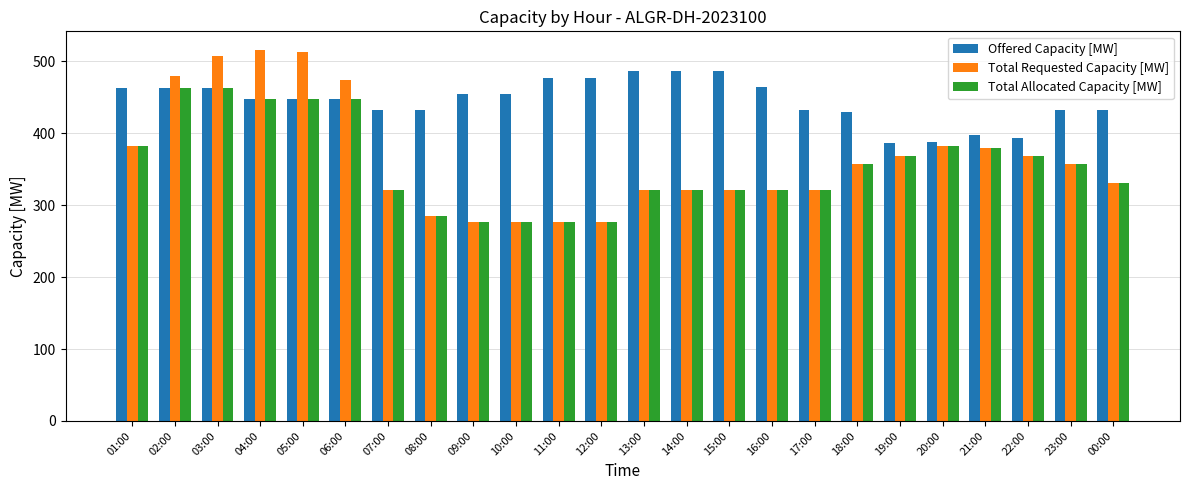

What is the total value across all series at 06:00?

1370